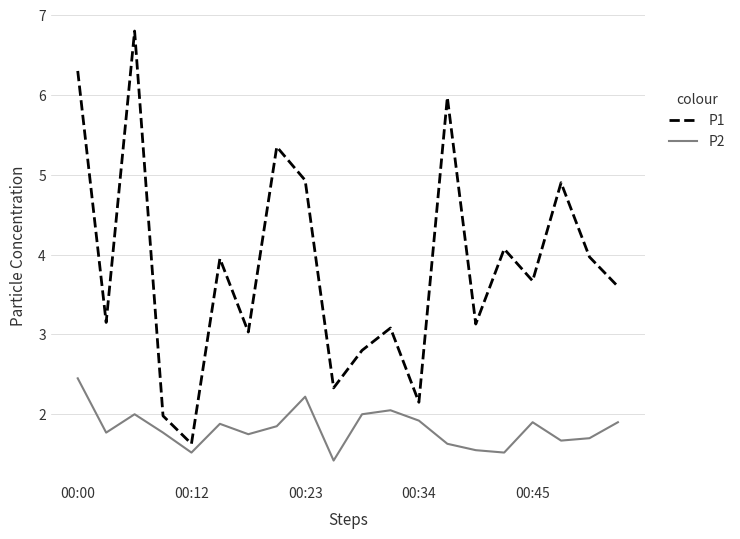

What is the difference between the maximum and second lowest values in the P2 series?

0.9